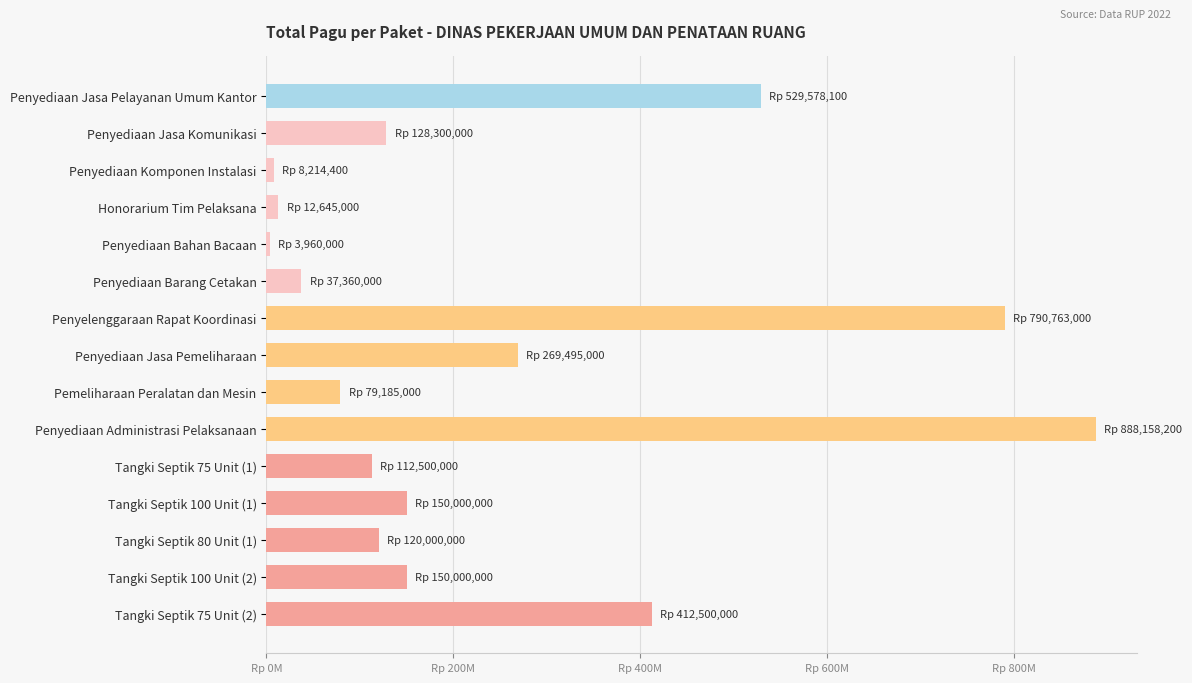

What is the greatest value displayed?

888158200